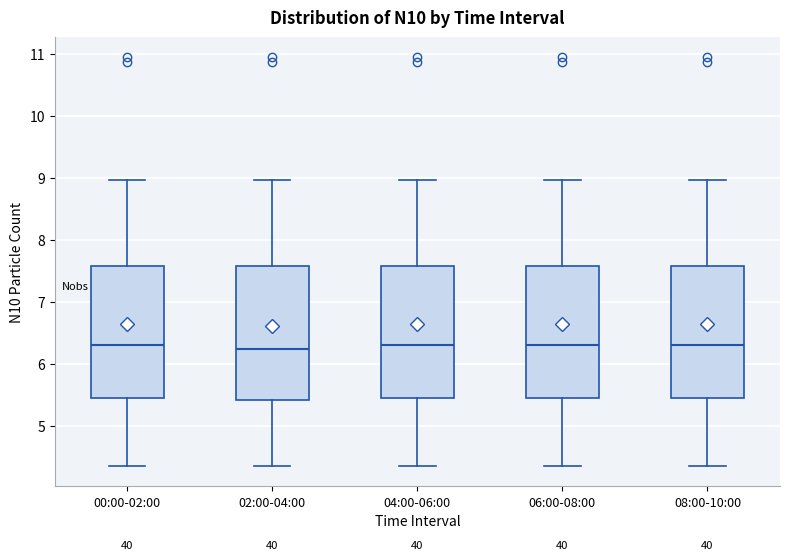

Where is the lower edge of the box for 00:00-02:00 on the y-axis? The values are not printed on the chart, so give them approximately, as read against the axis.

5.4